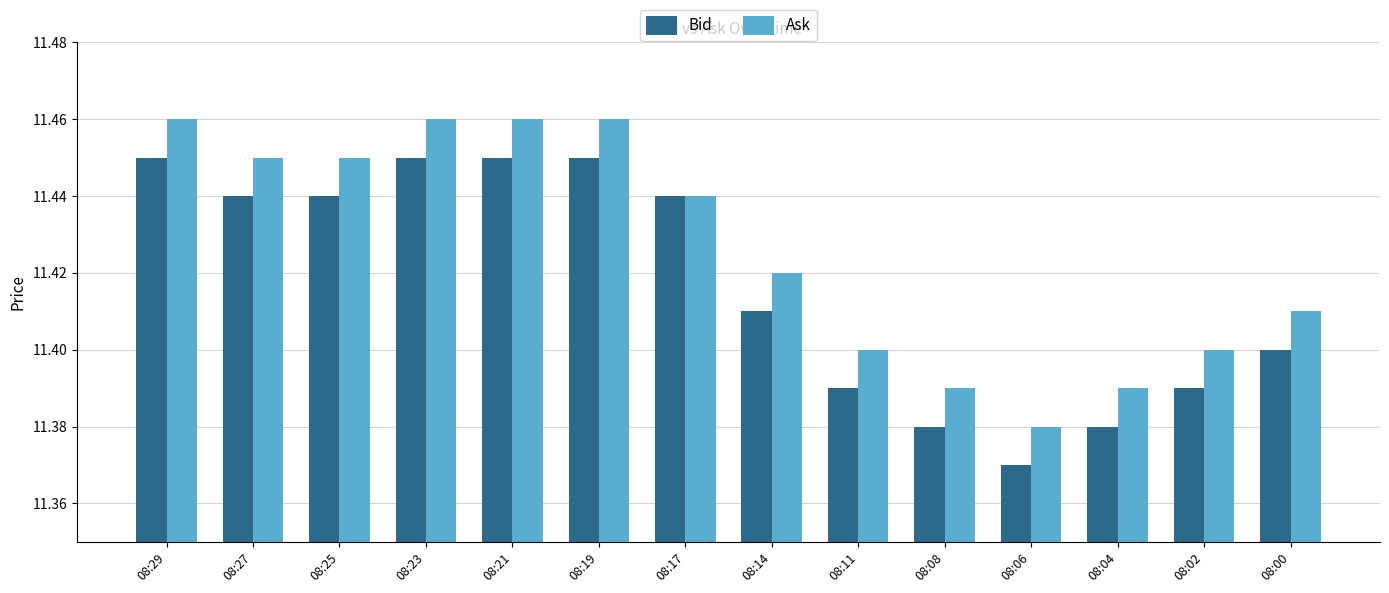

Between 08:17 and 08:02, which series saw the biggest shift?

Bid